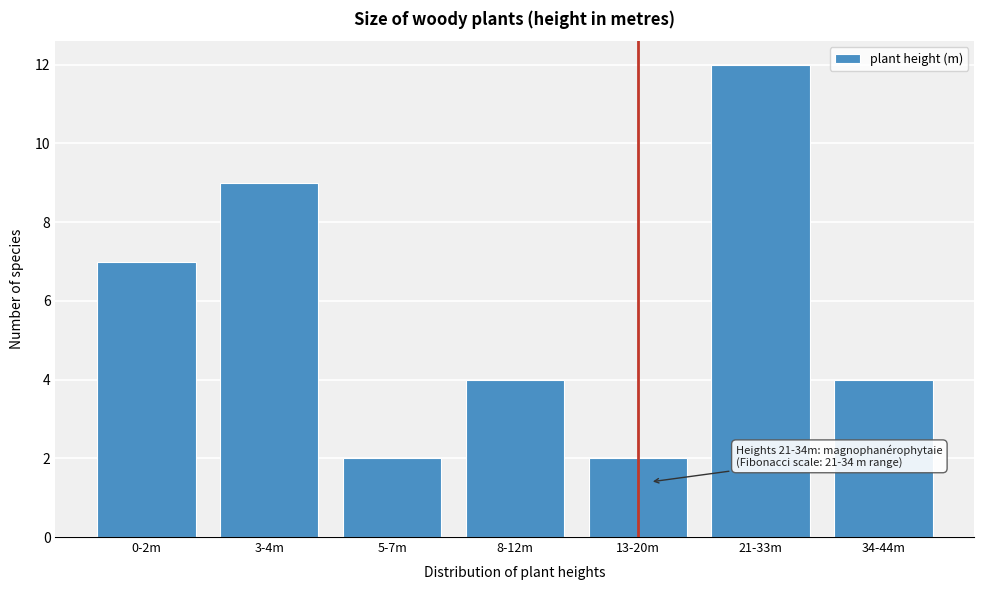

Reading left to right, list all the values displayed in this chart.

7	9	2	4	2	12	4